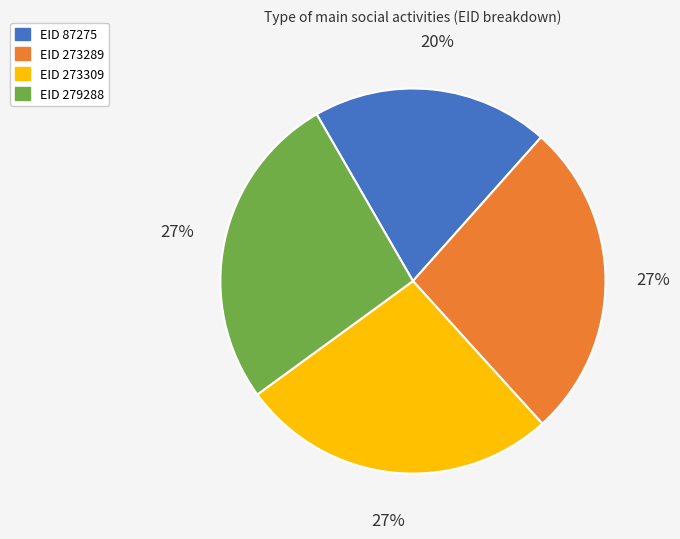

Does any single category account for the majority?

No